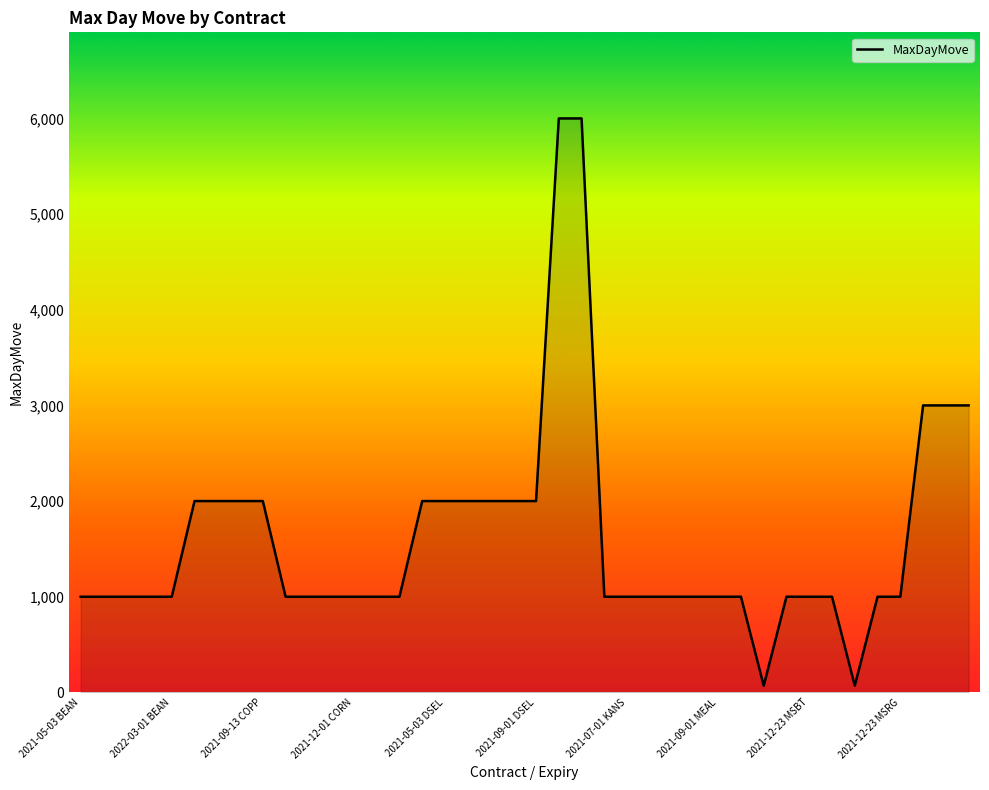

What is the difference between the maximum and minimum values?

5930